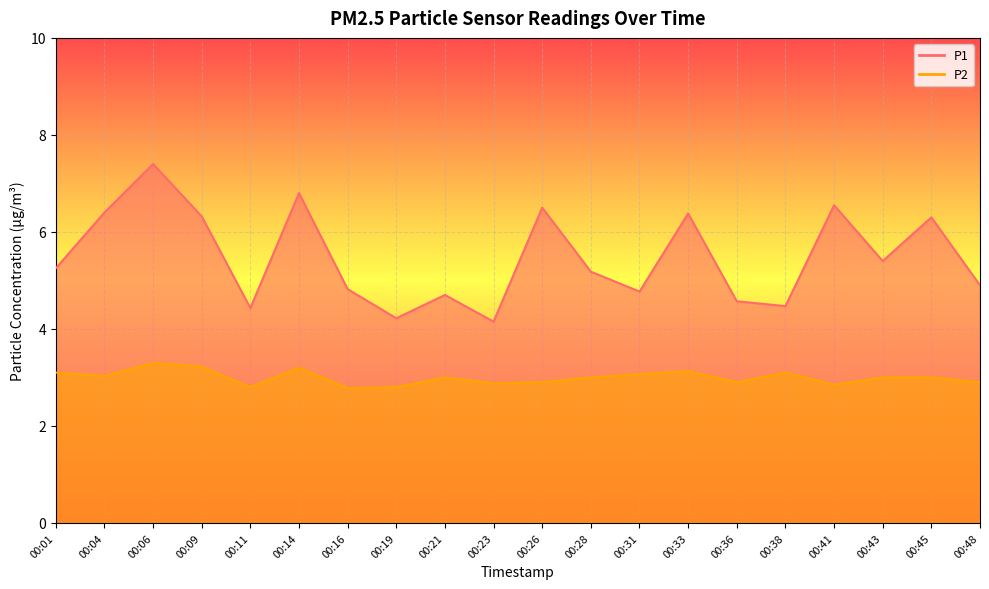

Reading left to right, transcribe all the data shown in this chart.

P1: 5.2	6.4	7.4	6.3	4.4	6.8	4.8	4.2	4.7	4.2	6.5	5.2	4.8	6.4	4.6	4.5	6.5	5.4	6.3	4.9
P2: 3.1	3.0	3.3	3.2	2.8	3.2	2.8	2.8	3.0	2.9	2.9	3.0	3.1	3.1	2.9	3.1	2.9	3.0	3.0	2.9